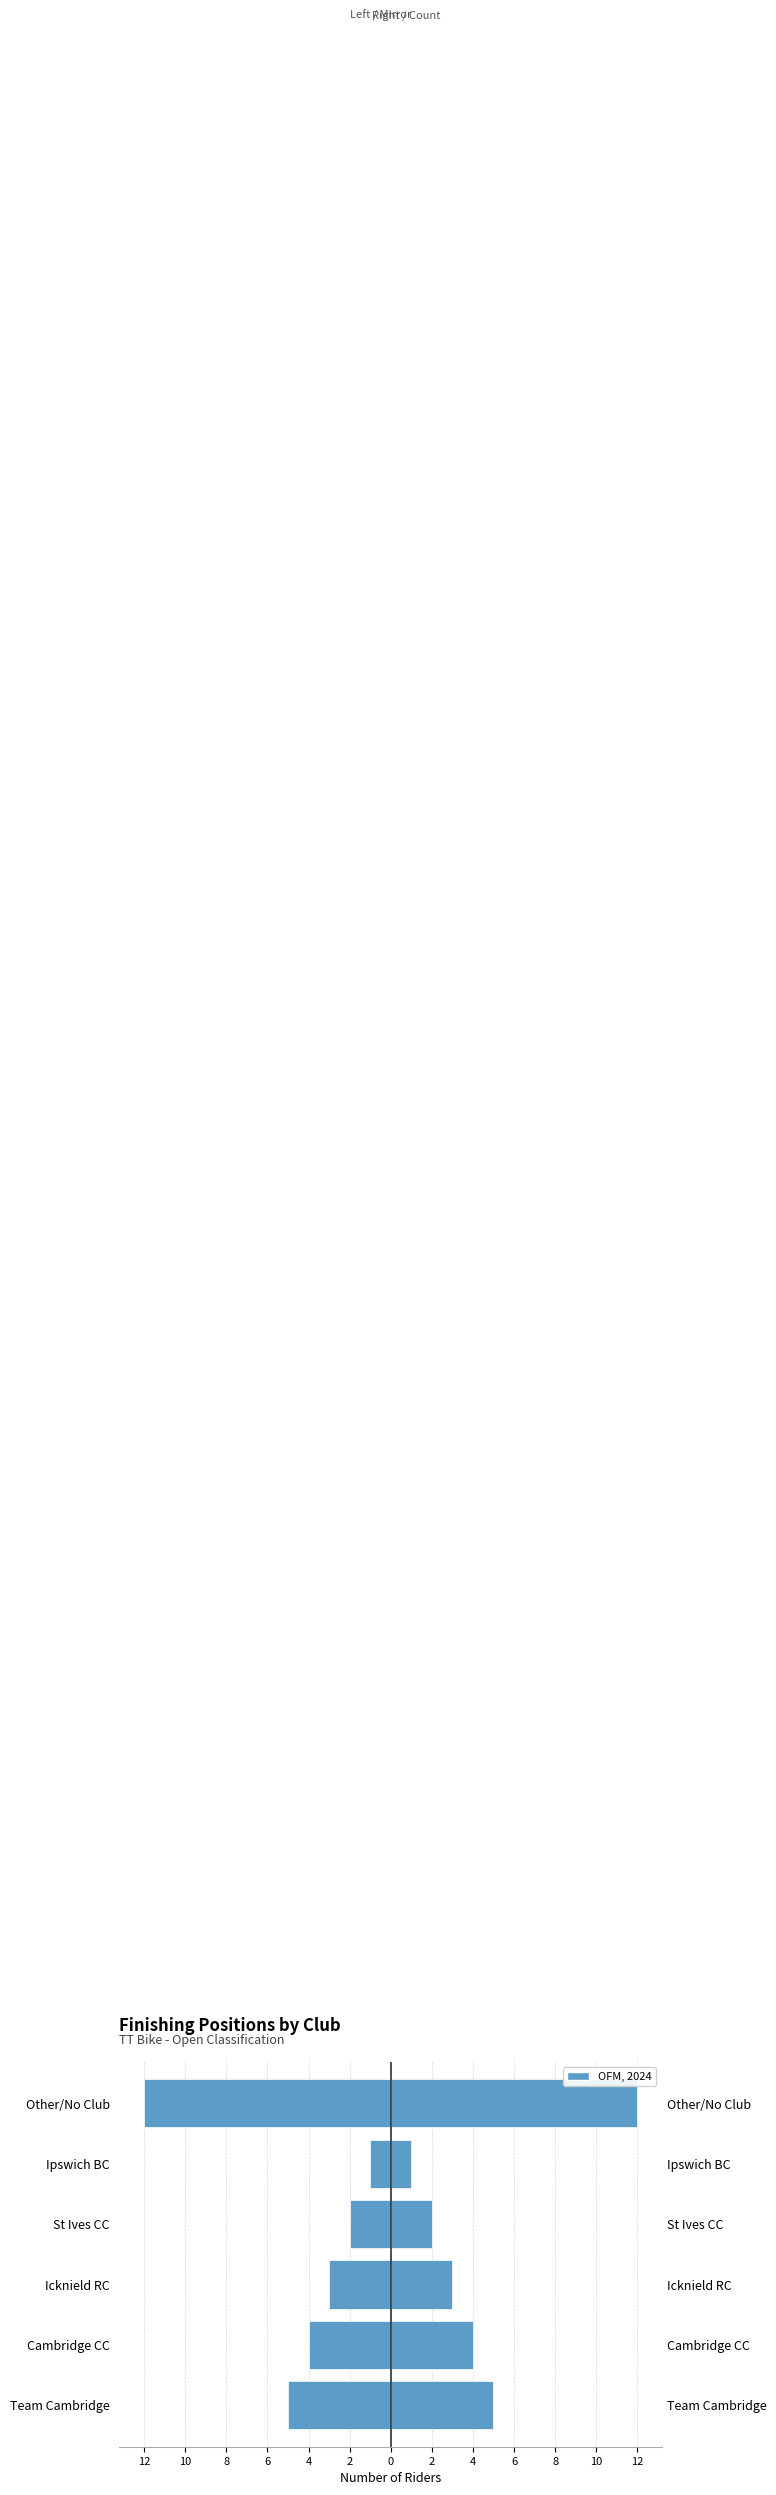

Is the value of Avg Position (left mirror) at Ipswich BC greater than the value of Rider Count at Other/No Club?

No